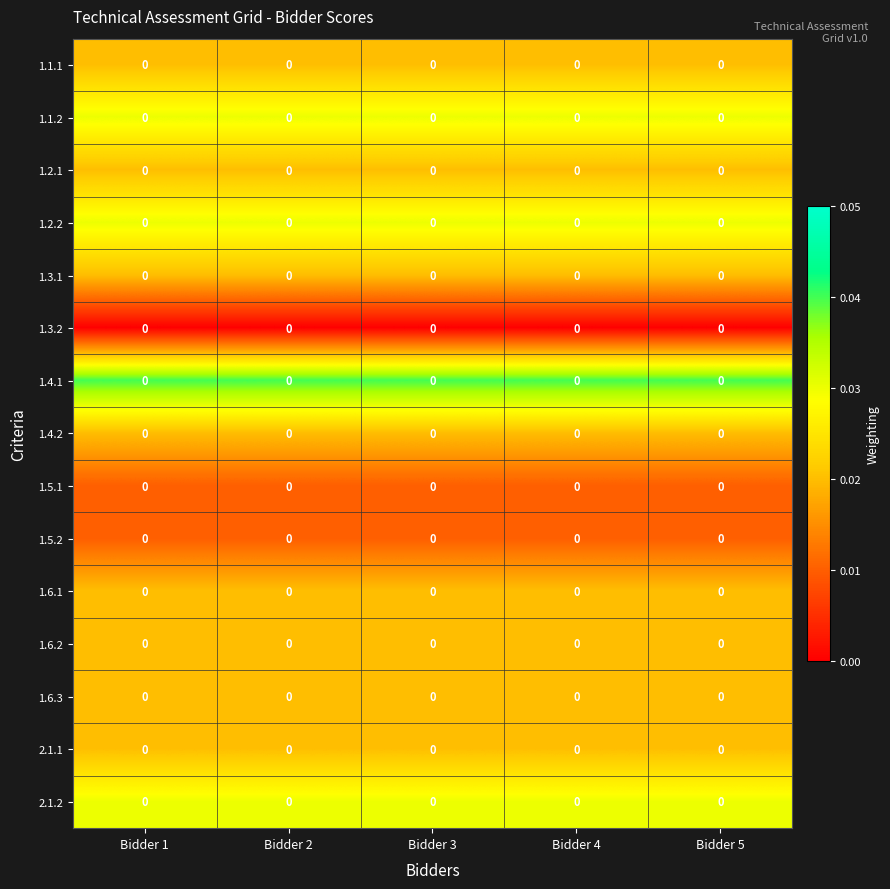

At which label does 1.2.1 reach its peak?

Bidder 1